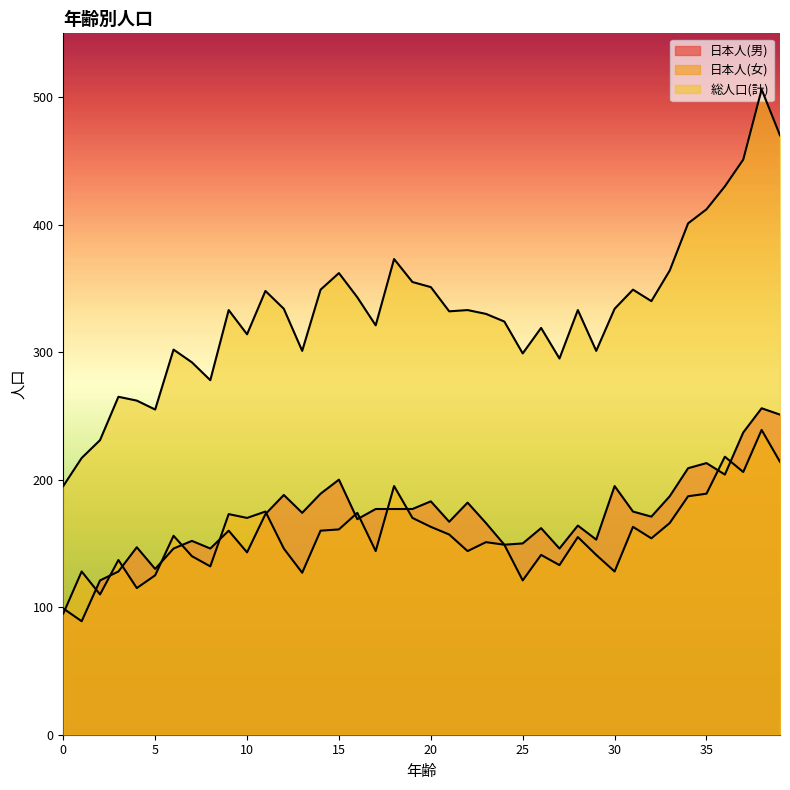

At which label does 日本人(男) first exceed 171?

11